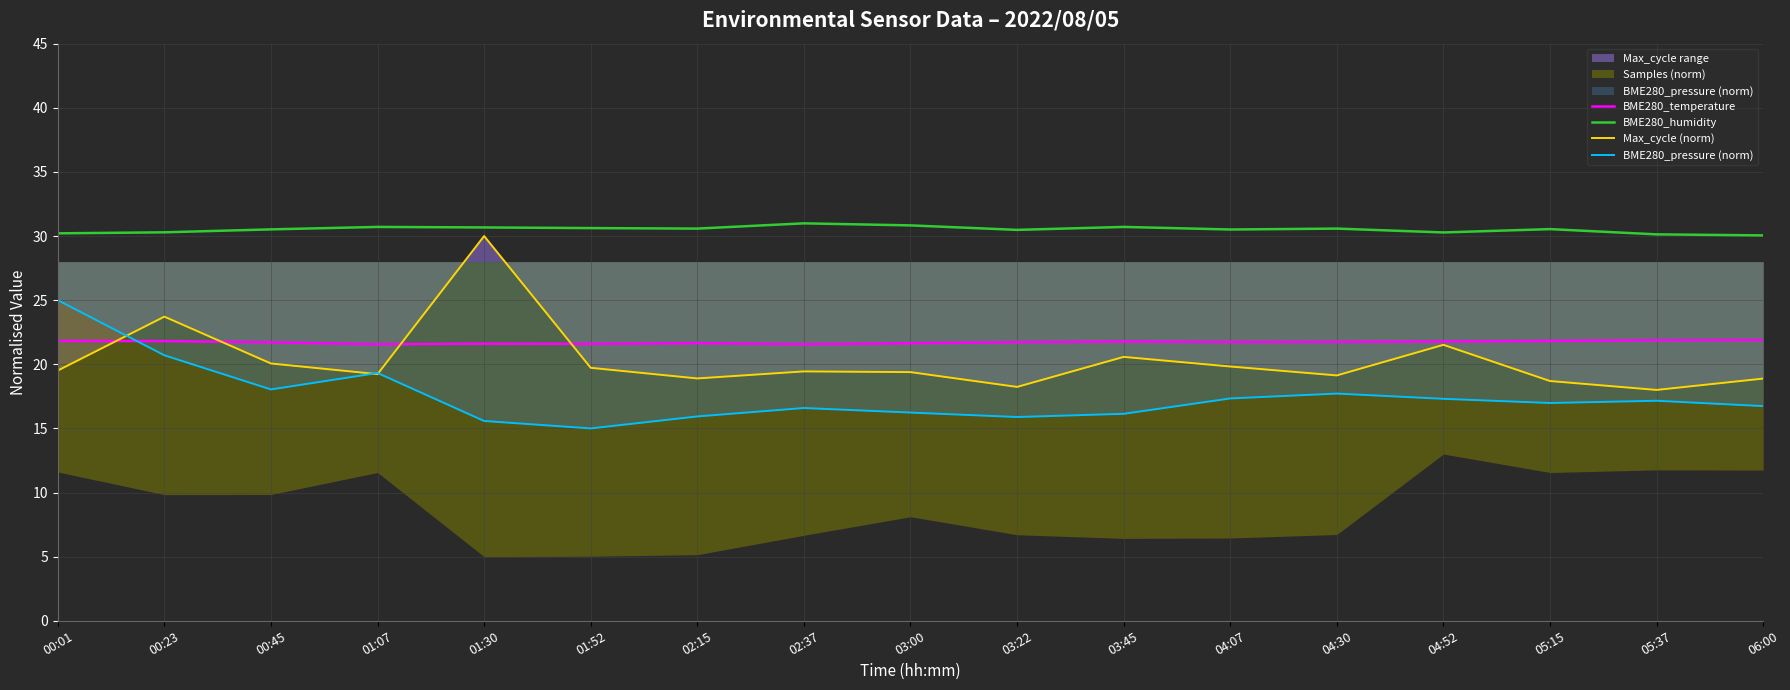

What is the value of the BME280_pressure (norm) point at the 13th from the left?

17.7